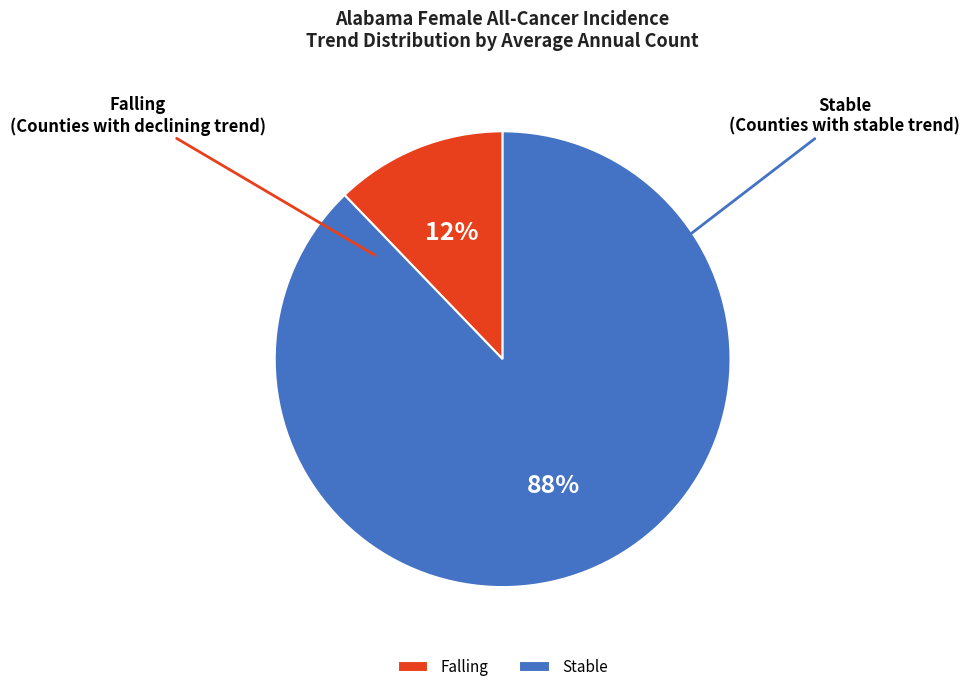

The Stable slice represents 88% of the pie. True or false?

True